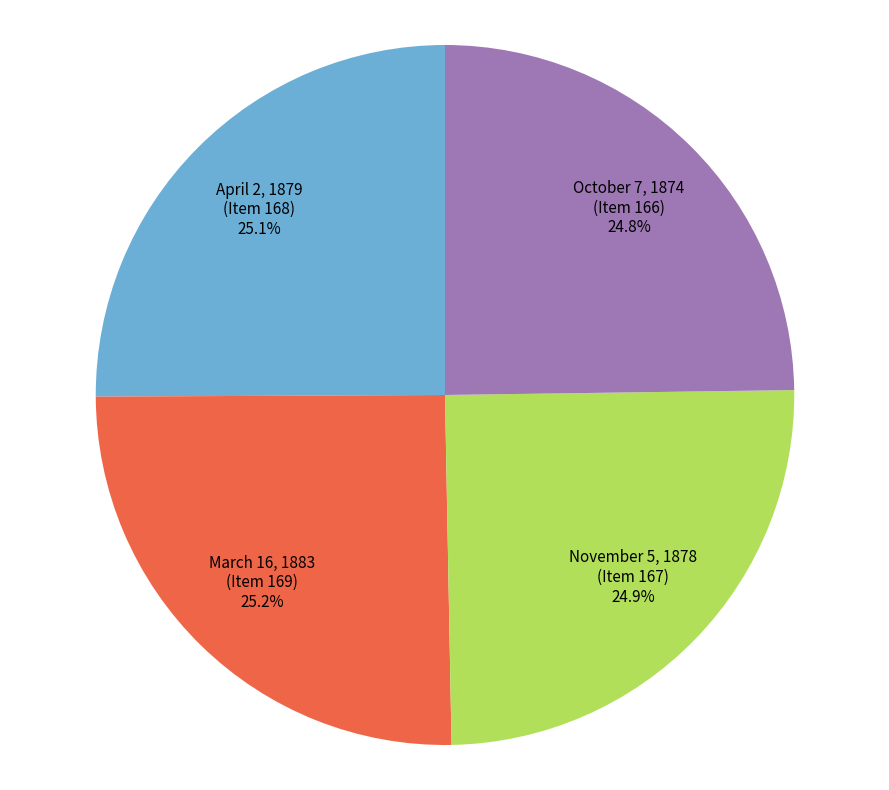

Is there any slice that represents more than half of the pie?

No